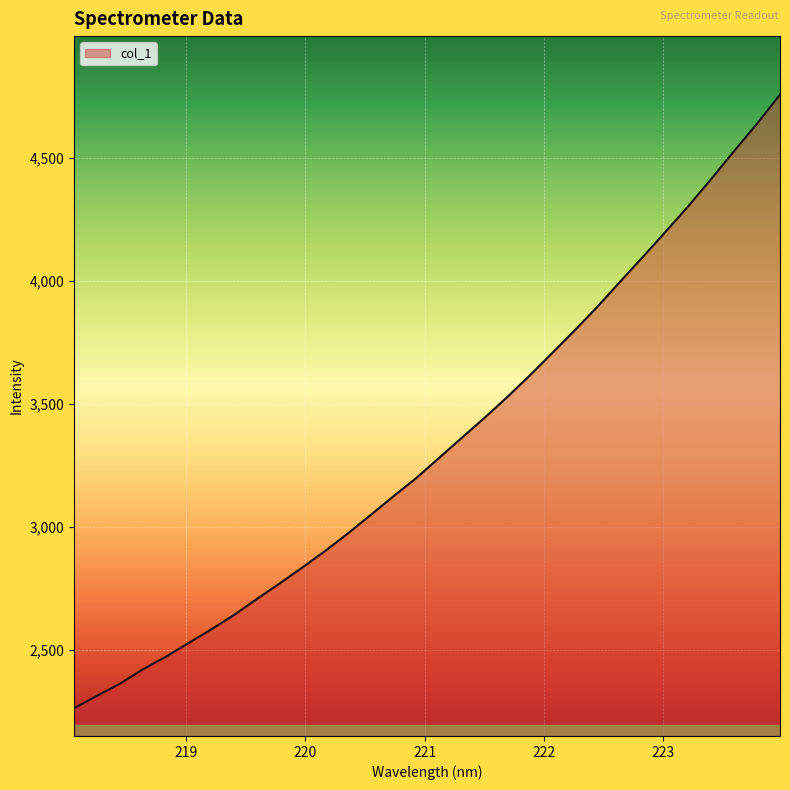

What is the minimum value shown in the chart?

2261.4